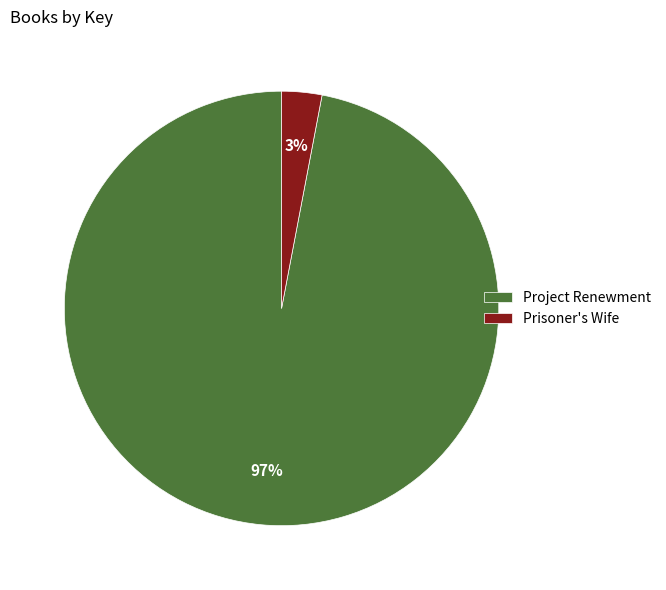

How many slices are in this pie chart?

2